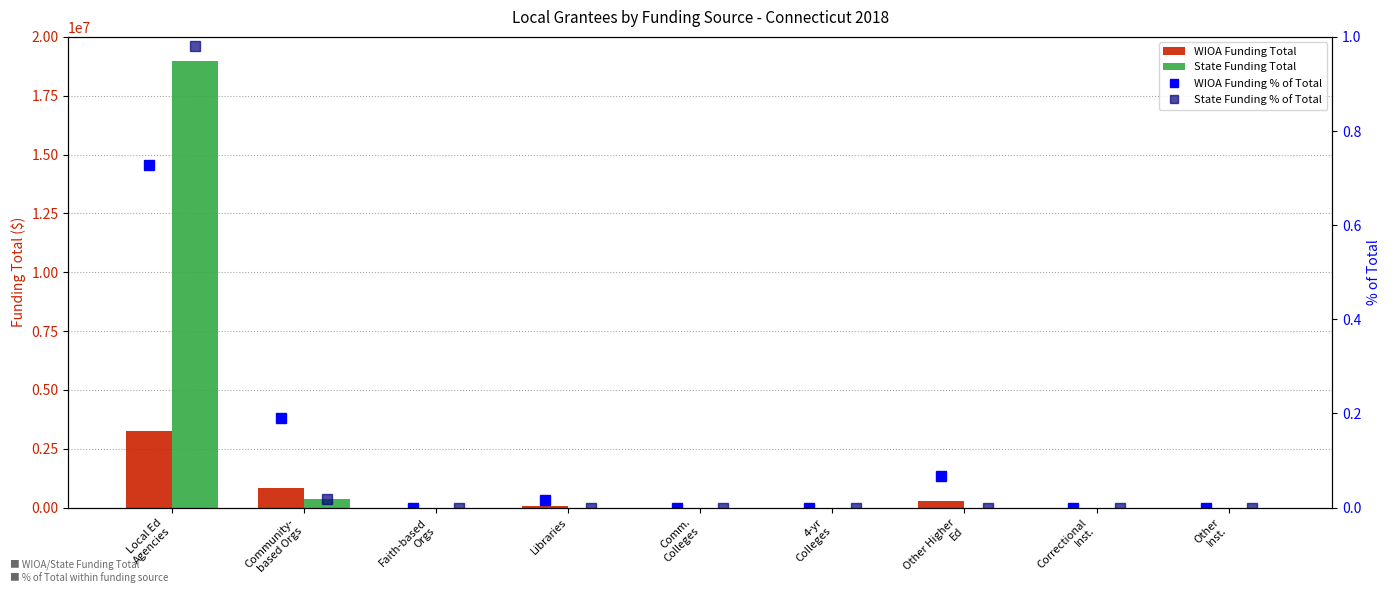

Which category has the highest value in the WIOA Funding Total series?

Local Ed
Agencies